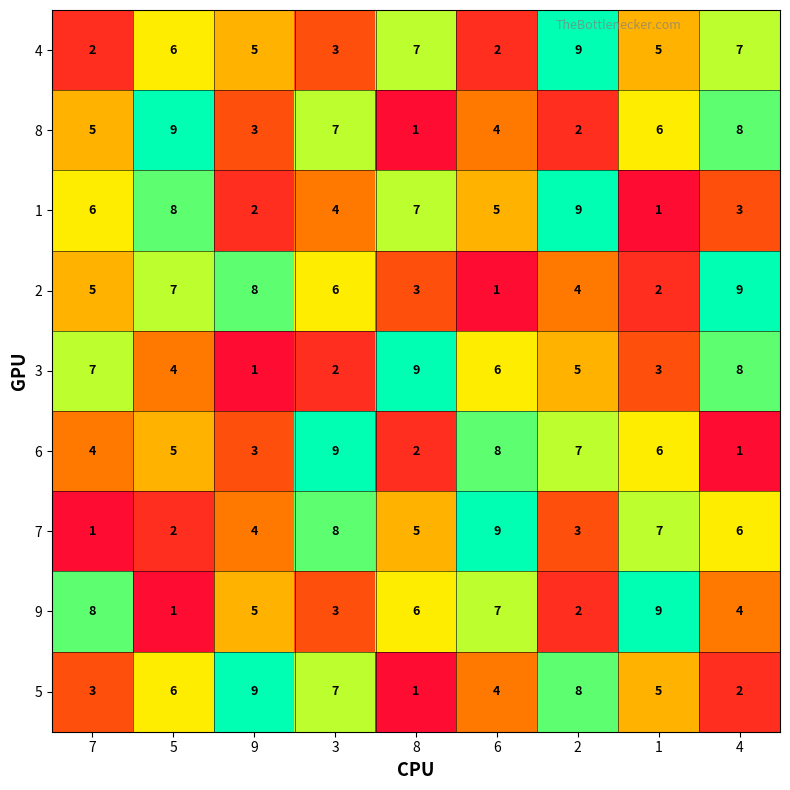

List the labels in order of 6 value, largest first.

3, 6, 2, 1, 5, 7, 9, 8, 4